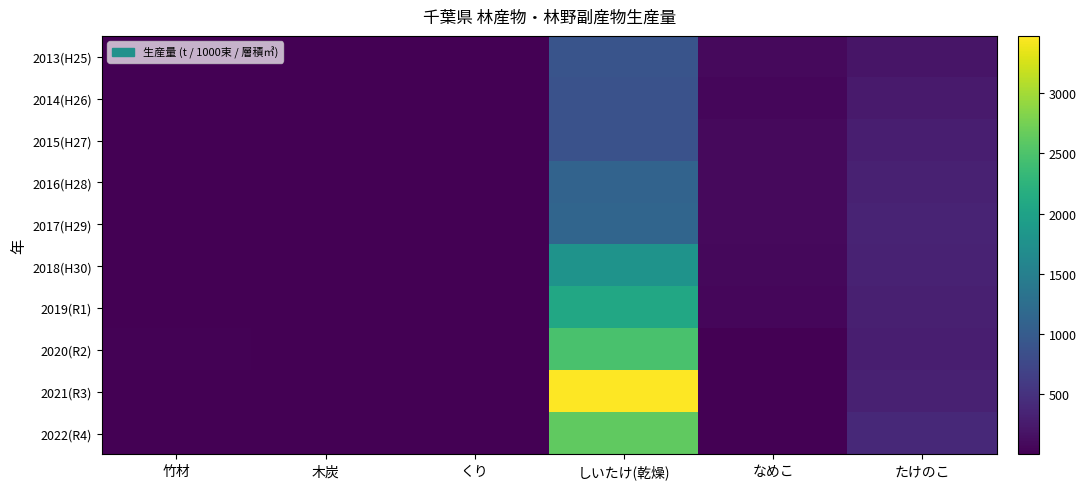

Reading right to left, list all the values displayed in this chart.

2013(H25): たけのこ=192.0	なめこ=83.0	しいたけ(乾燥)=909.0	くり=5.1	木炭=6.6	竹材=14.0
2014(H26): たけのこ=254.0	なめこ=62.0	しいたけ(乾燥)=872.0	くり=5.1	木炭=5.2	竹材=11.0
2015(H27): たけのこ=286.9	なめこ=88.1	しいたけ(乾燥)=879.2	くり=4.7	木炭=9.0	竹材=9.5
2016(H28): たけのこ=316.2	なめこ=88.7	しいたけ(乾燥)=1109.8	くり=5.7	木炭=8.8	竹材=12.0
2017(H29): たけのこ=347.9	なめこ=87.9	しいたけ(乾燥)=1139.0	くり=7.7	木炭=4.6	竹材=5.6
2018(H30): たけのこ=332.7	なめこ=75.7	しいたけ(乾燥)=1786.2	くり=7.1	木炭=3.6	竹材=12.7
2019(R1): たけのこ=310.9	なめこ=58.4	しいたけ(乾燥)=2082.2	くり=7.9	木炭=1.1	竹材=9.4
2020(R2): たけのこ=288.9	なめこ=1.0	しいたけ(乾燥)=2476.4	くり=5.8	木炭=1.7	竹材=15.1
2021(R3): たけのこ=320.6	なめこ=0.9	しいたけ(乾燥)=3476.3	くり=6.2	木炭=1.6	竹材=10.0
2022(R4): たけのこ=406.1	なめこ=0.7	しいたけ(乾燥)=2627.5	くり=4.5	木炭=2.6	竹材=10.8